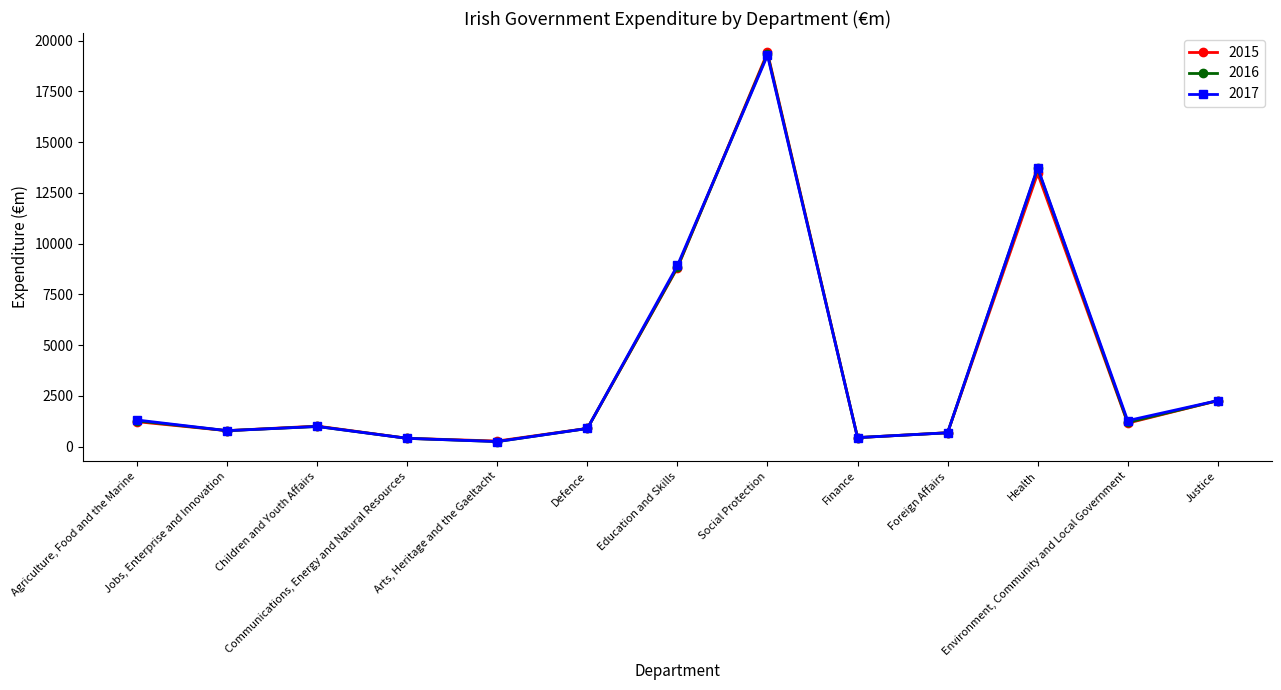

What is the total value across all series at Communications, Energy and Natural Resources?

1223